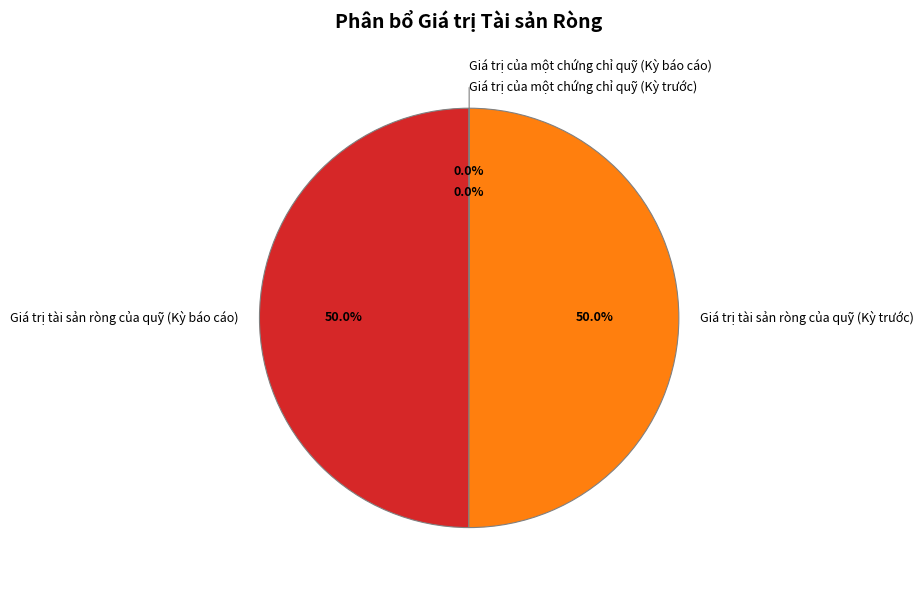

Approximately how many times larger is the value at Giá trị tài sản ròng của quỹ (Kỳ báo cáo) compared to Giá trị tài sản ròng của quỹ (Kỳ trước)?

1.0